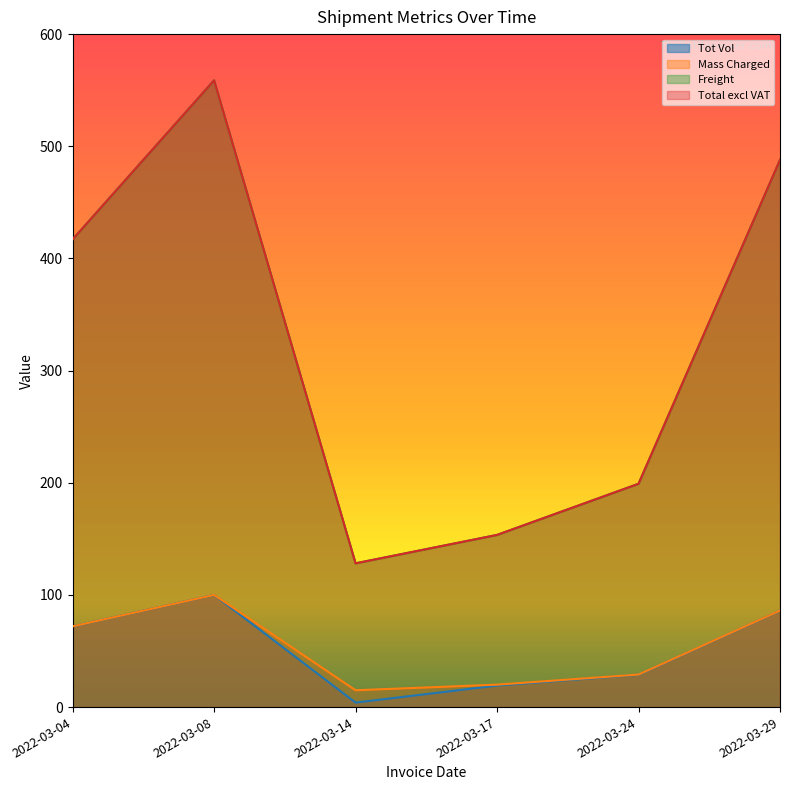

Reading left to right, extract all data points from this chart.

Tot Vol: 2022-03-04=72.0	2022-03-08=100.0	2022-03-14=4.0	2022-03-17=19.2	2022-03-24=28.8	2022-03-29=85.9
Mass Charged: 2022-03-04=72.0	2022-03-08=100.0	2022-03-14=15.0	2022-03-17=20.0	2022-03-24=29.0	2022-03-29=86.0
Freight: 2022-03-04=417.0	2022-03-08=558.8	2022-03-14=128.2	2022-03-17=153.5	2022-03-24=199.1	2022-03-29=487.9
Total excl VAT: 2022-03-04=417.0	2022-03-08=558.8	2022-03-14=128.2	2022-03-17=153.5	2022-03-24=199.1	2022-03-29=487.9